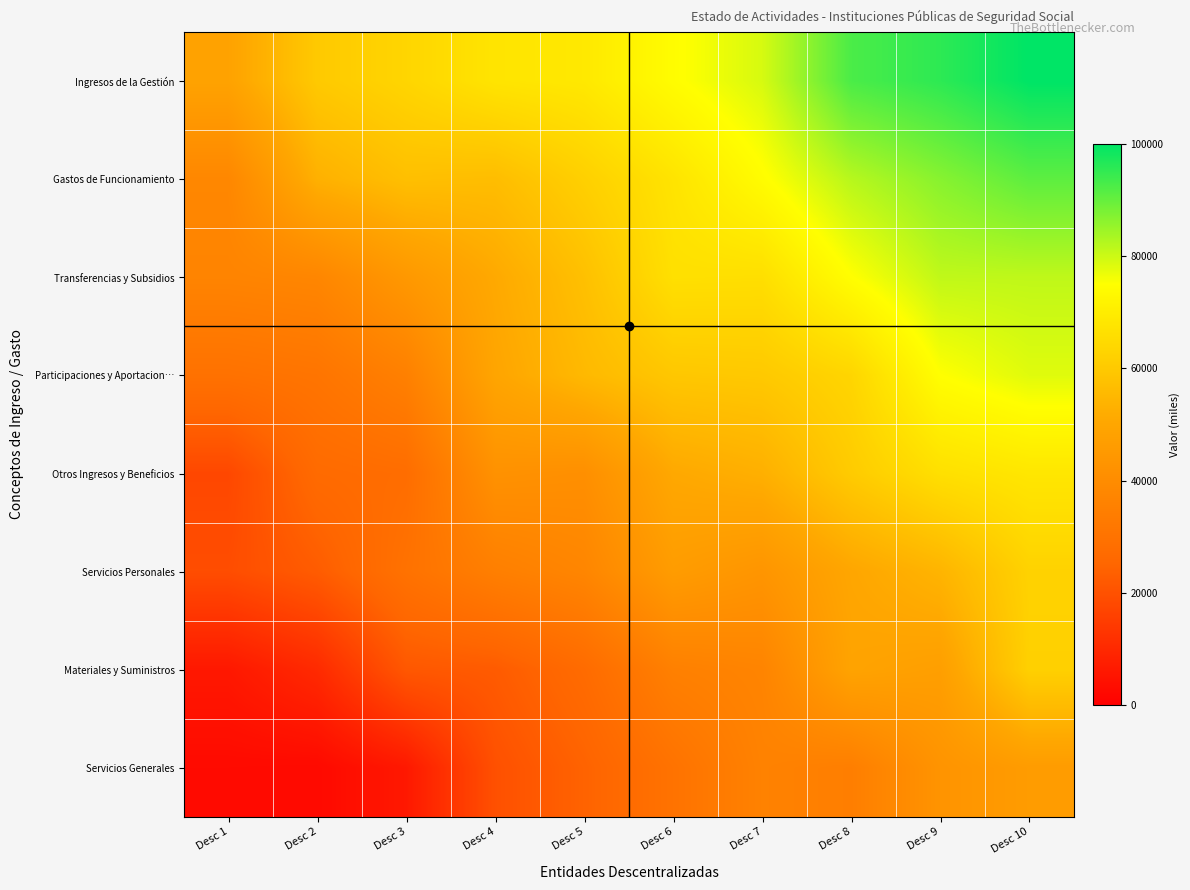

At how many categories does at least one series exceed 26932?

10